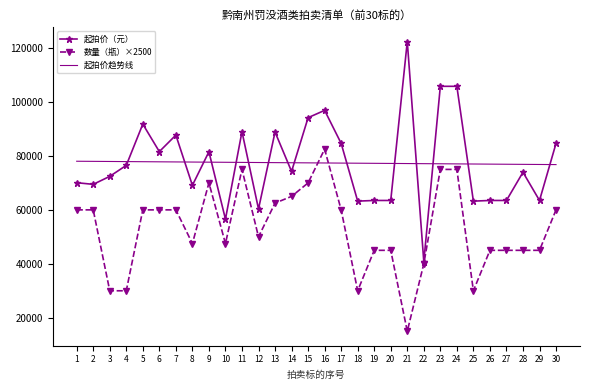

Rank the series by their maximum value, from highest to lowest.

起拍价（元）, 数量（瓶）×2500, 起拍价趋势线